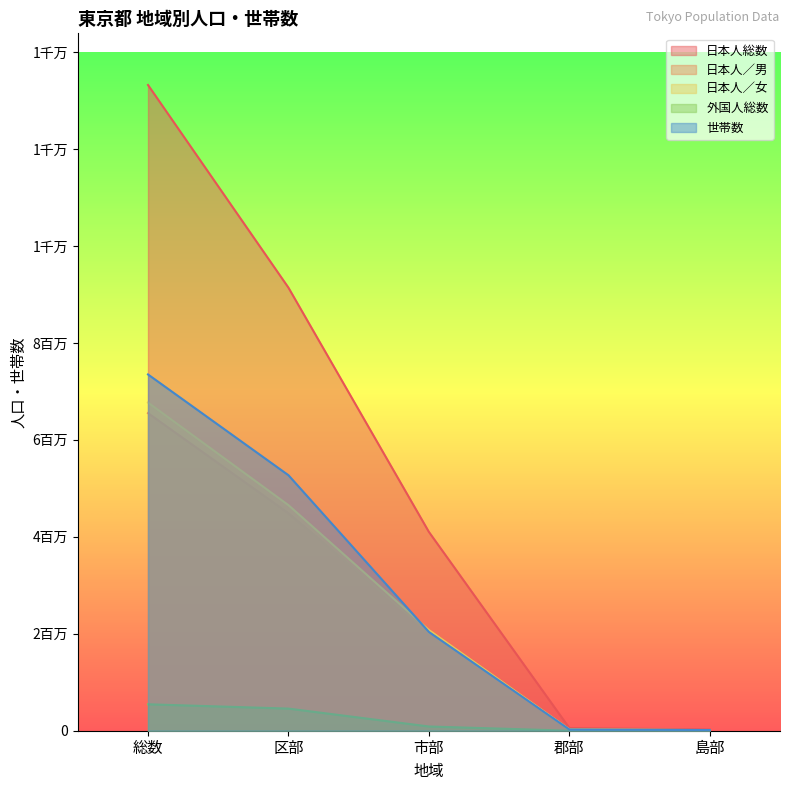

True or false: 日本人／男 has more than 0 points higher than both neighbors.

False